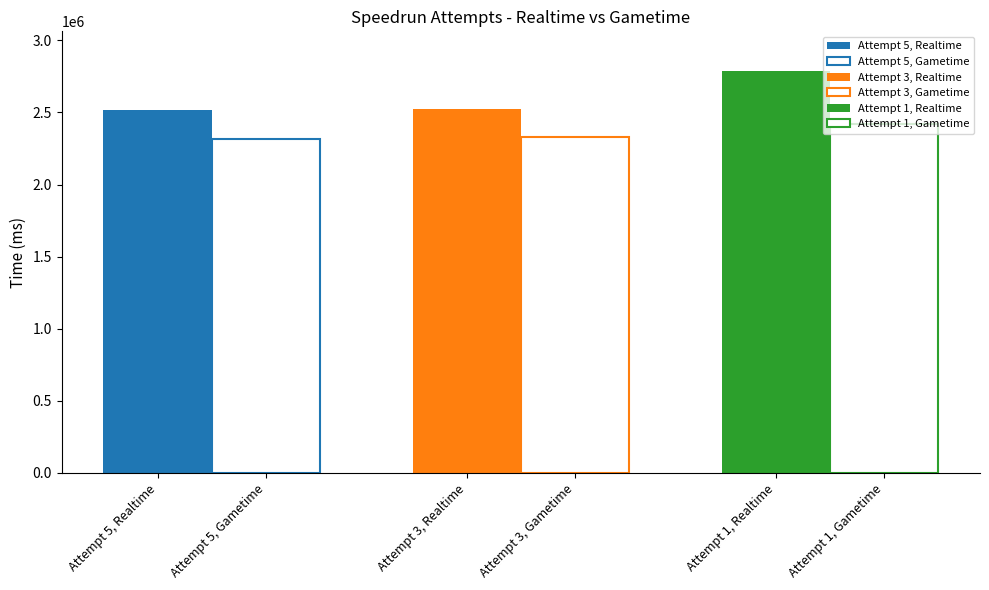

What is the sum of the Realtime (ms) values at Attempt 1 and Attempt 3?

5309562